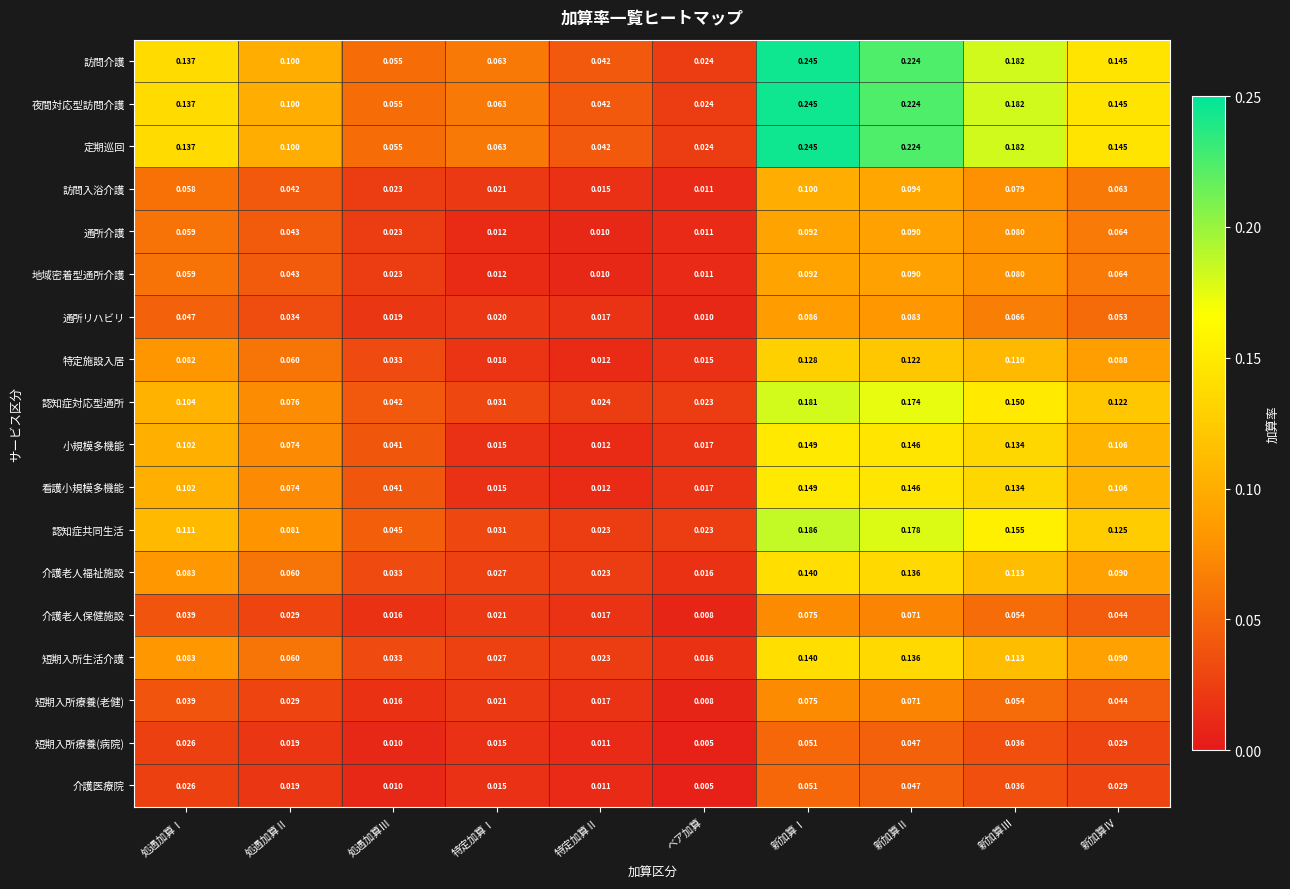

Rank the categories by 通所リハビリ value from lowest to highest.

ベア加算, 特定加算Ⅱ, 処遇加算Ⅲ, 特定加算Ⅰ, 処遇加算Ⅱ, 処遇加算Ⅰ, 新加算Ⅳ, 新加算Ⅲ, 新加算Ⅱ, 新加算Ⅰ